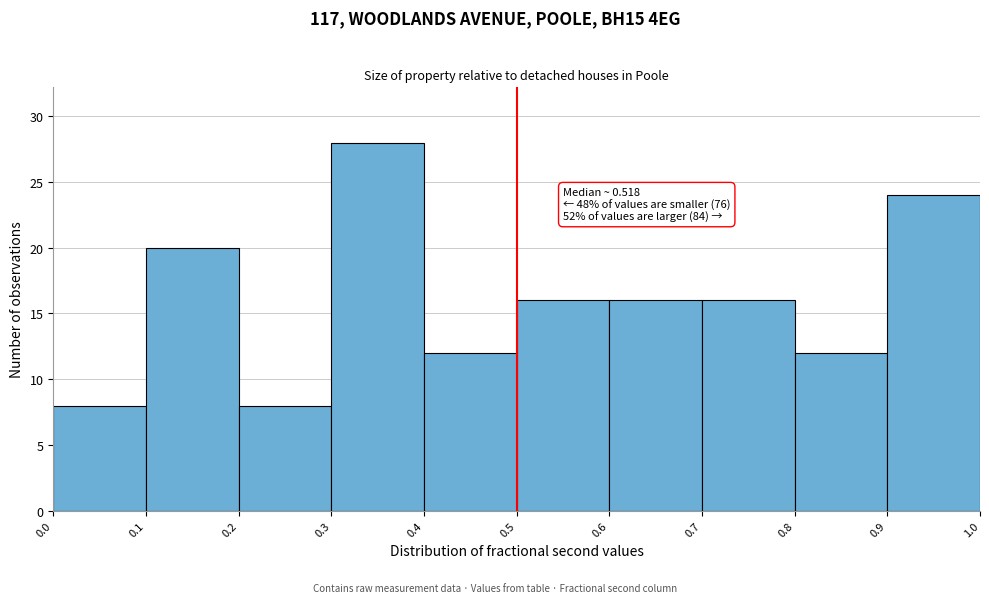

Which range on the x-axis has the tallest bar?

0.3 to 0.4